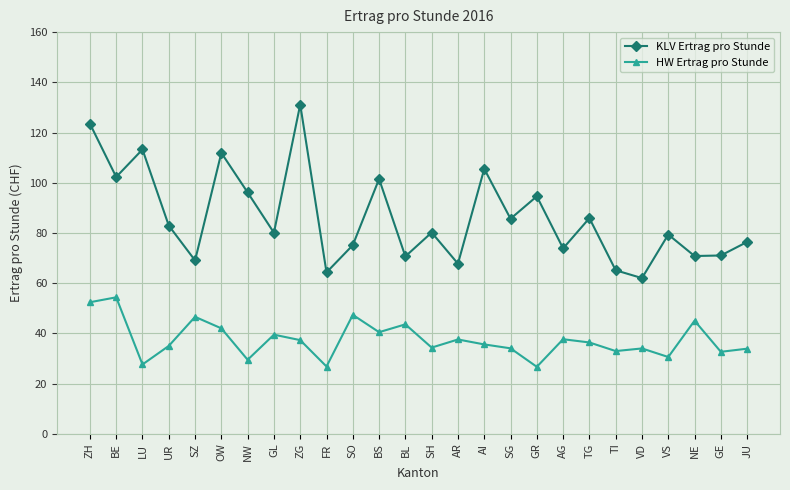

Which series has the largest range (max minus min)?

KLV Ertrag pro Stunde